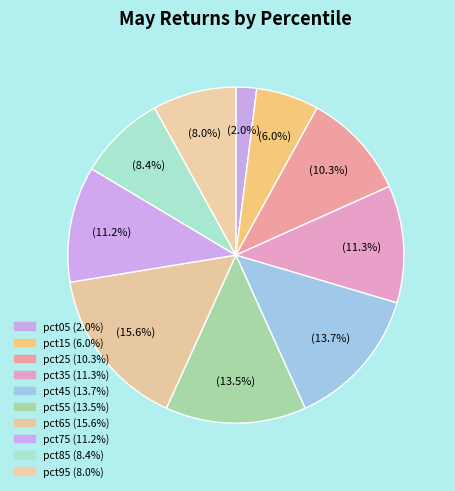

What percentage is NOT represented by pct45?

86.3%